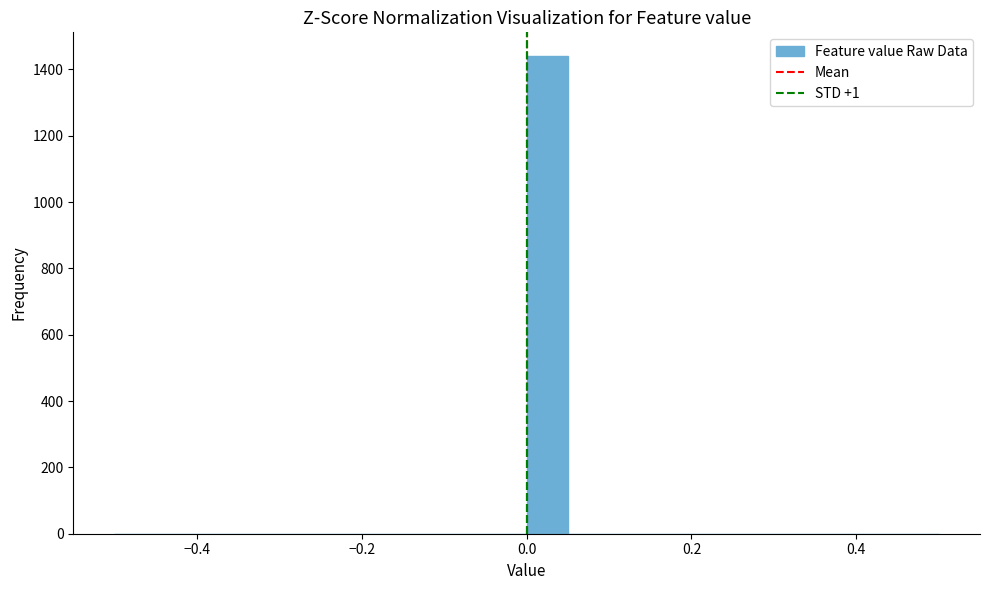

Read against the x-axis, roughly where is the centre of the tallest bar?

0.02